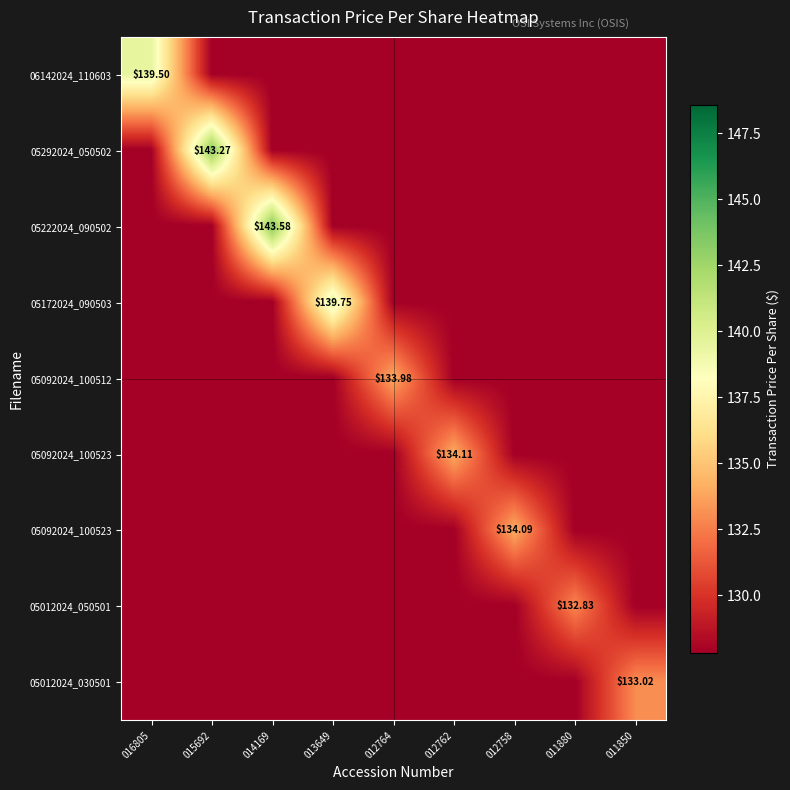

Which label corresponds to the smallest value in the chart?

015692